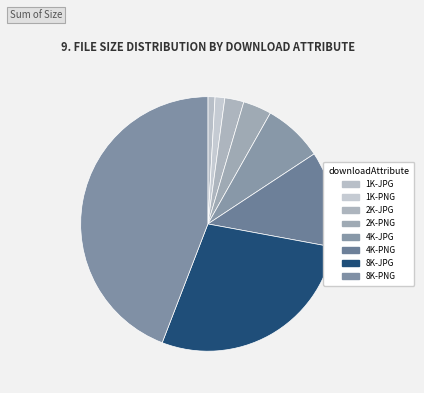

To the nearest percent, what percentage of the pie is 1K-PNG?

1%